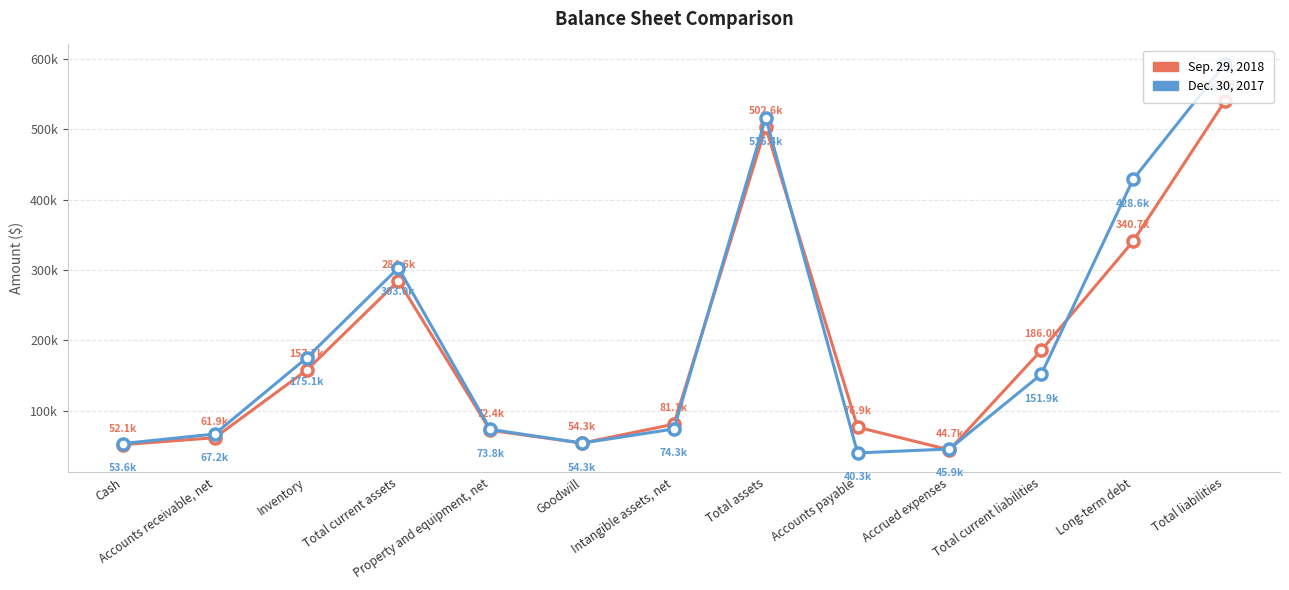

What is the label of the 8th point from the left?

Total assets